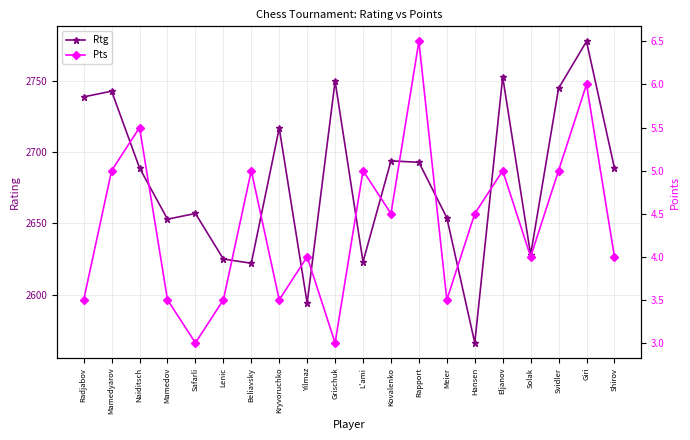

True or false: Pts and Rtg intersect in this chart.

False